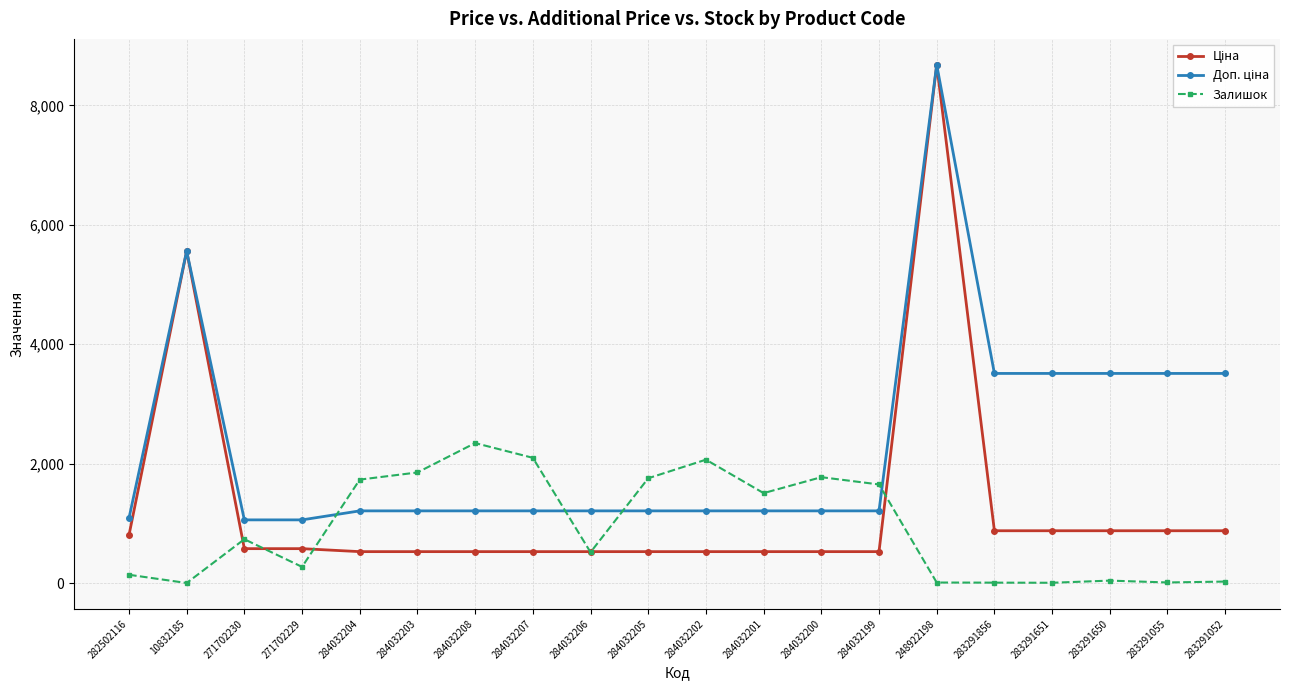

At which category is the sum across all series the highest?

248922198